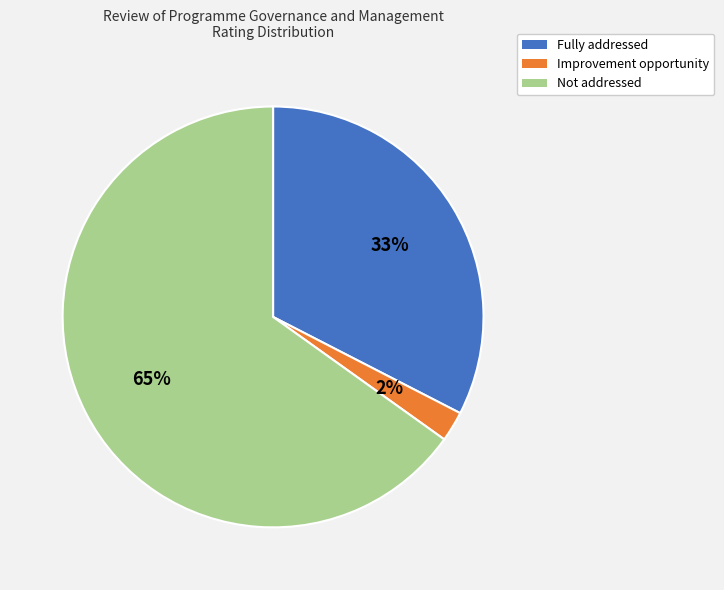

How many segments does this pie chart have?

3